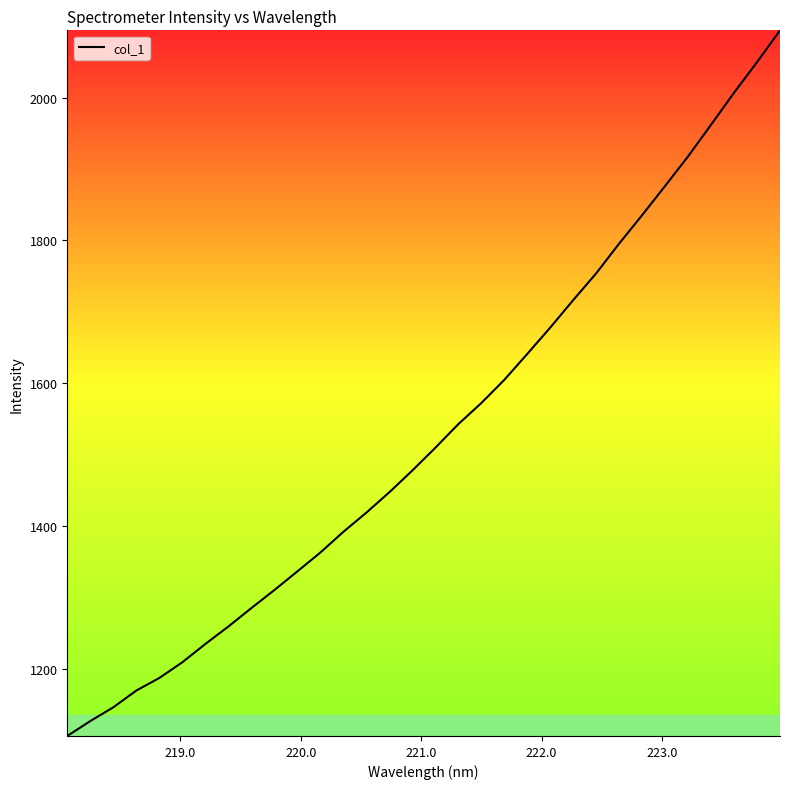

What is the smallest value displayed?

1106.1